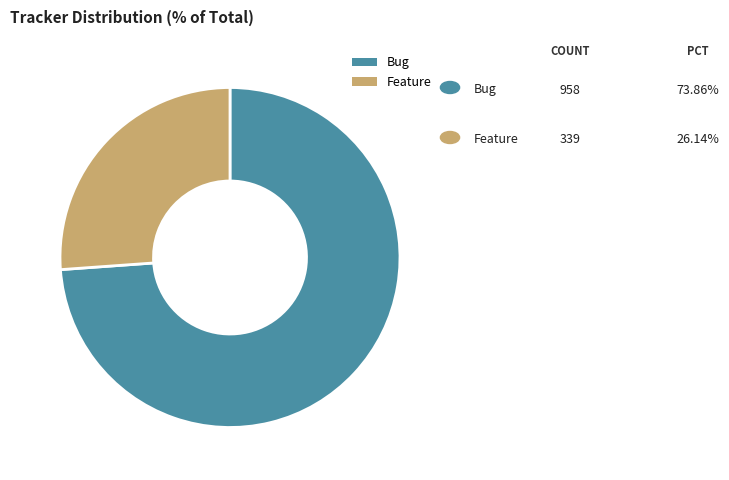

Which slice is the largest?

Bug